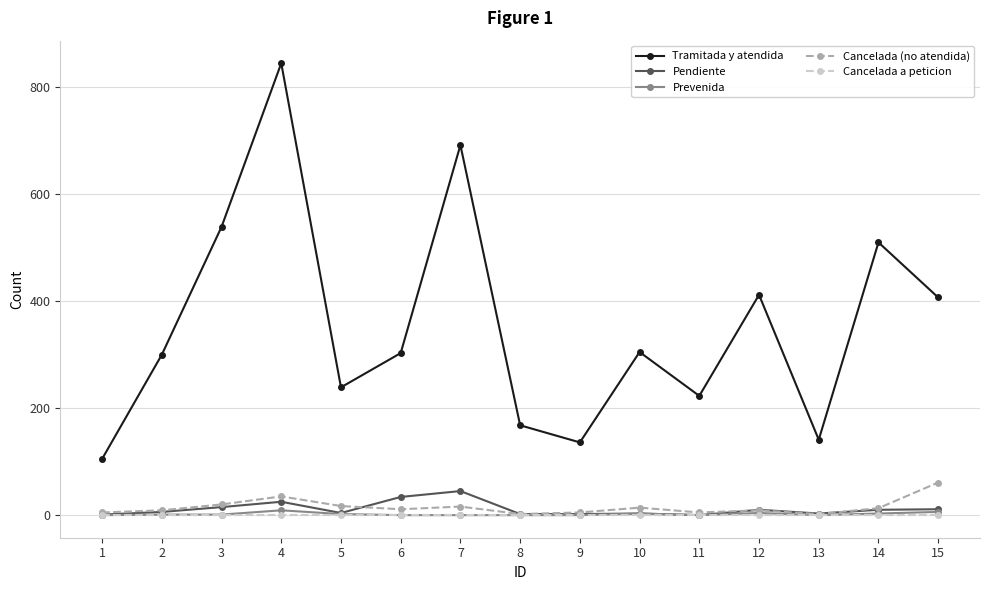

At how many categories does at least one series exceed 757?

1